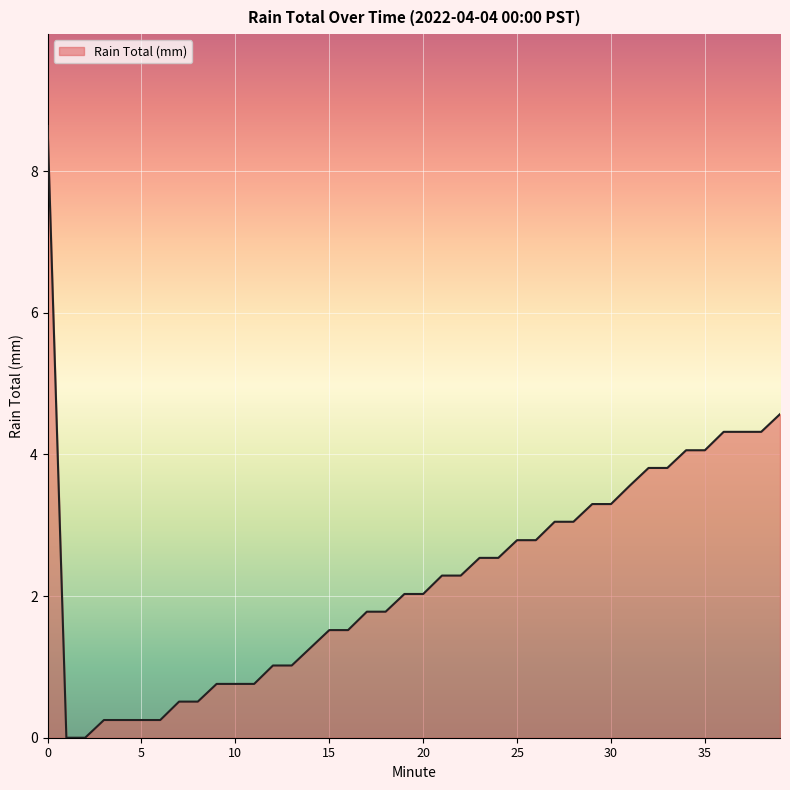

What is the difference between the maximum and minimum values?

8.6